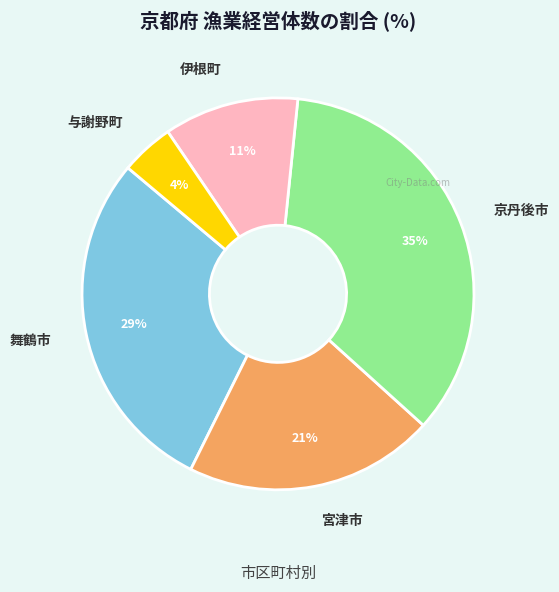

To the nearest percent, what portion does 伊根町 represent?

11%